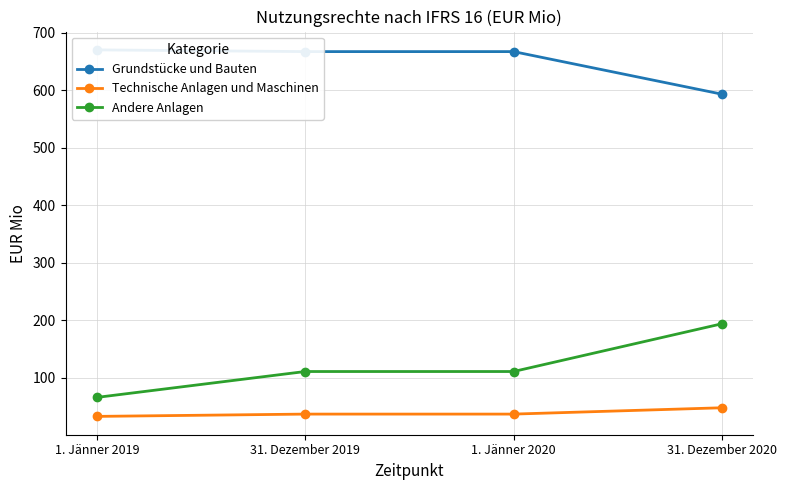

True or false: Technische Anlagen und Maschinen and Andere Anlagen cross at least once.

False